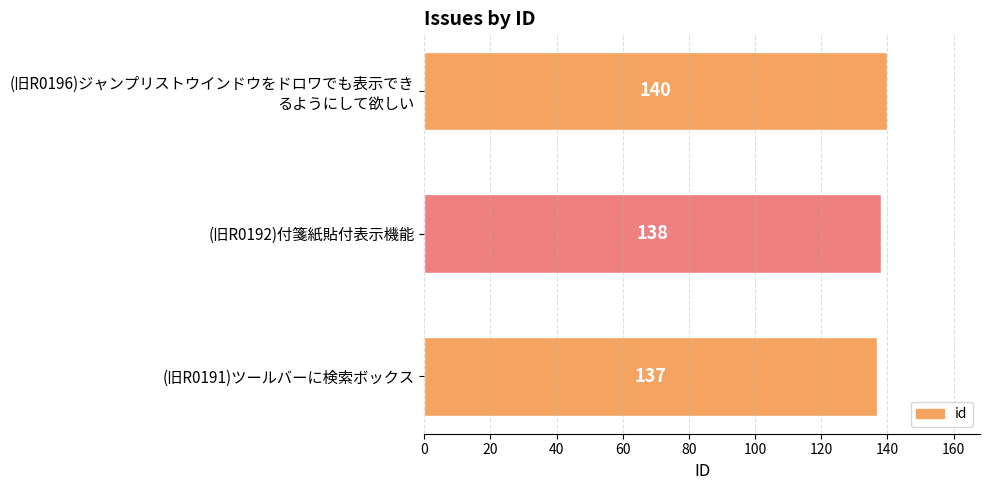

At which label is the value closest to 138?

(旧R0192)付箋紙貼付表示機能